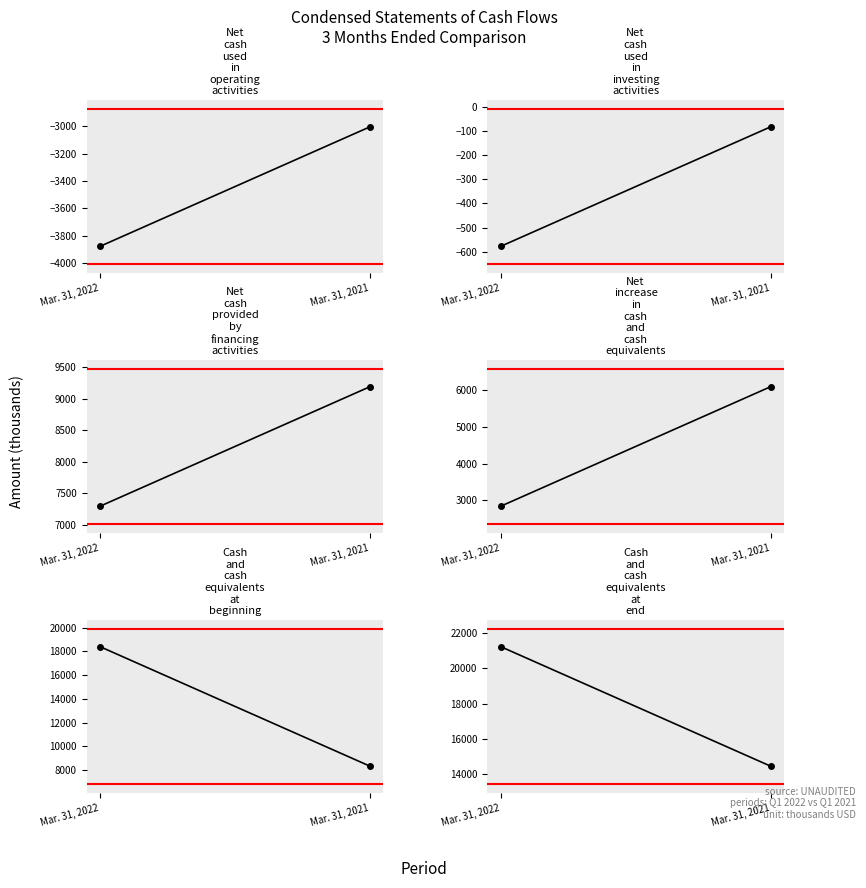

What is the value of the Net cash provided by financing activities point at the 2nd from the left?

9191